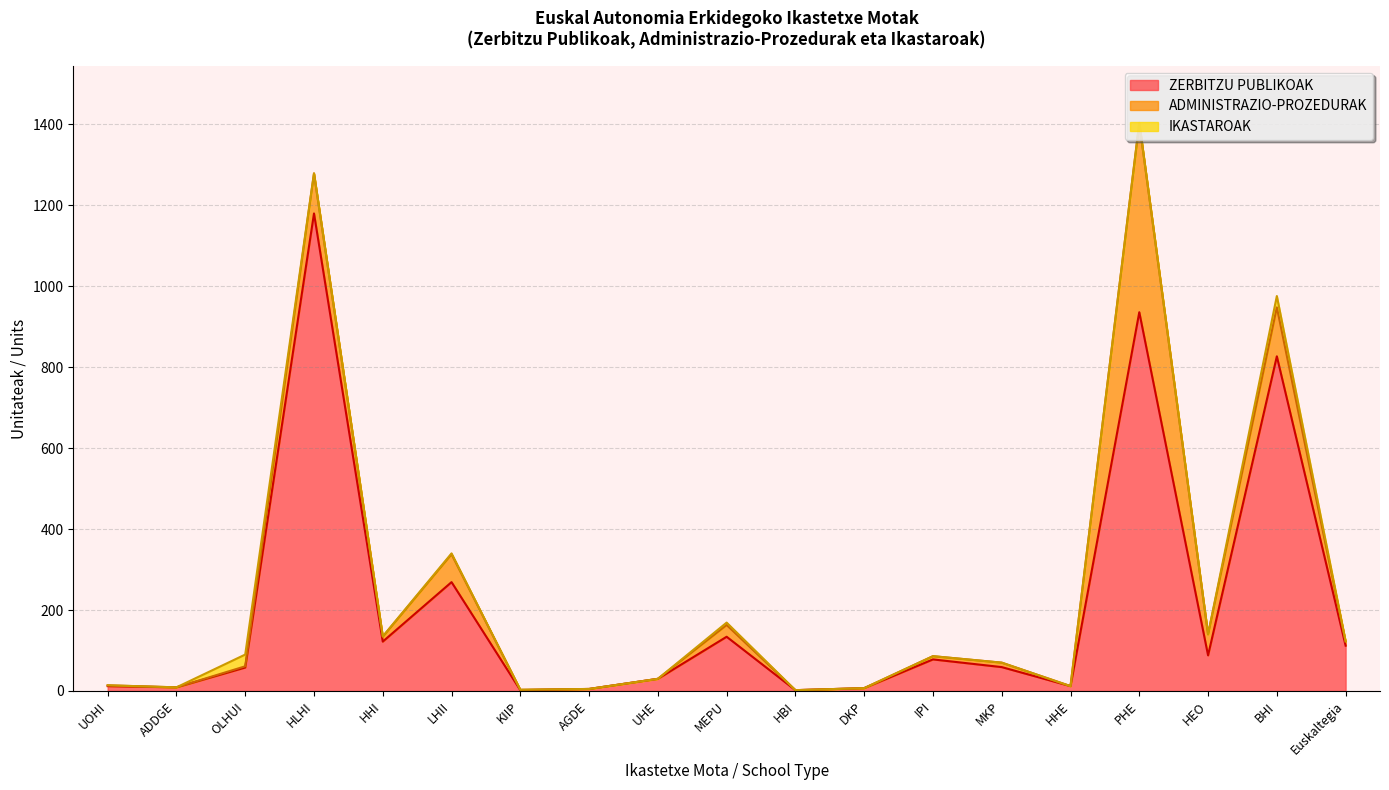

Where is the first local maximum for ZERBITZU PUBLIKOAK?

HLHI